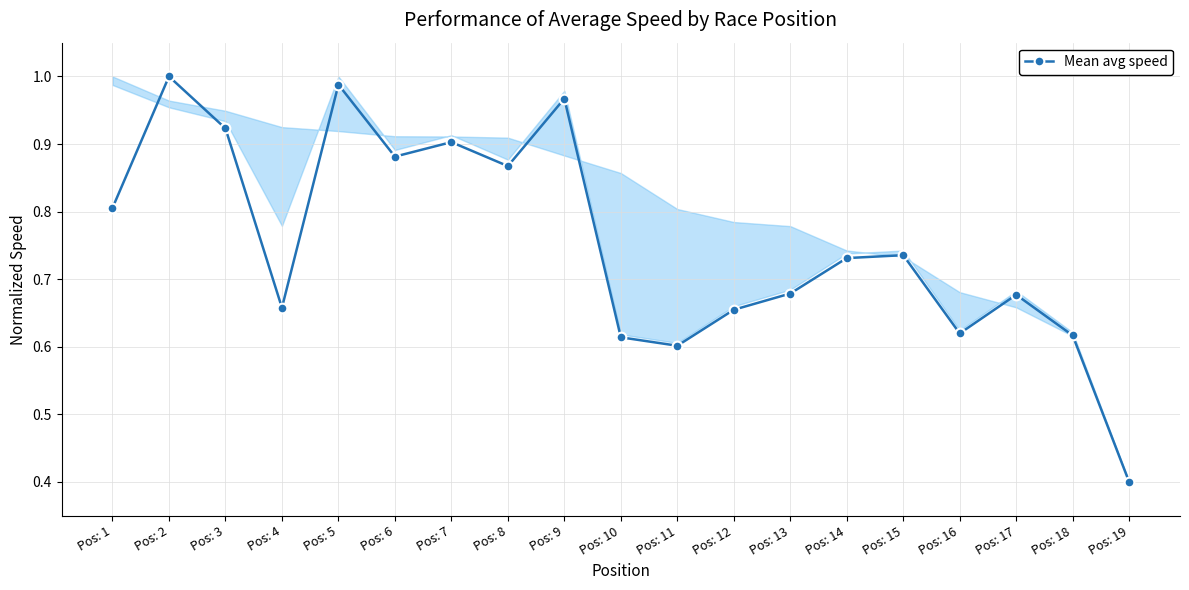

Is it true that the value at Pos: 2 is 1.4?

False